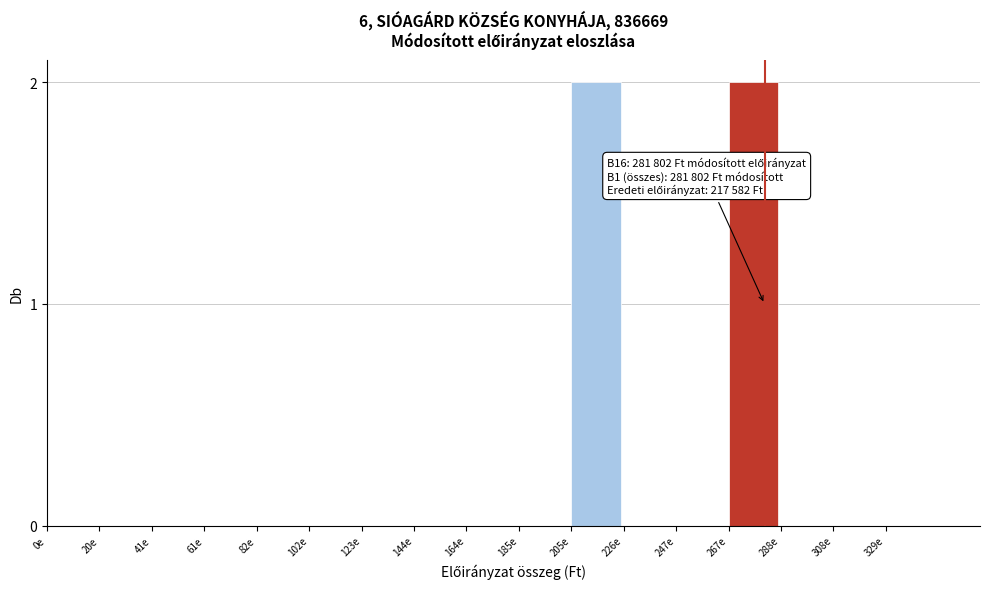

Reading right to left, transcribe all the data shown in this chart.

329e=0	308e=0	288e=0	267e=2	247e=0	226e=0	205e=2	185e=0	164e=0	144e=0	123e=0	102e=0	82e=0	61e=0	41e=0	20e=0	0e=0